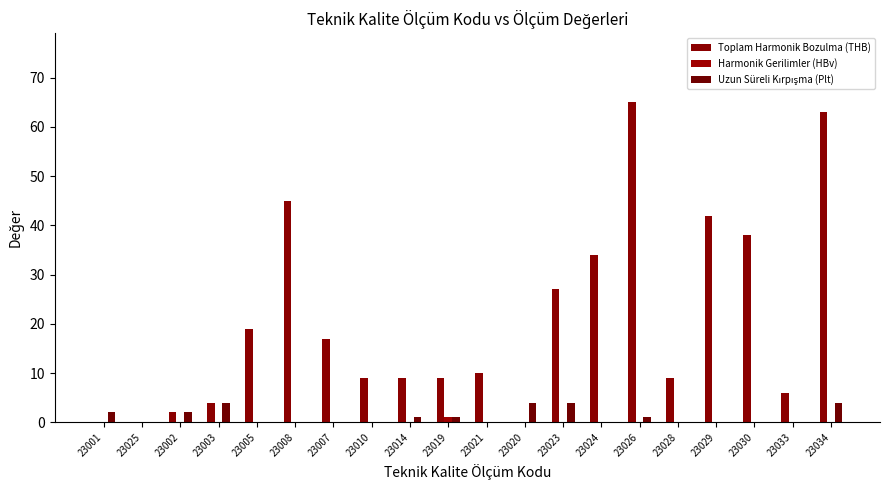

What is the label of the 6th bar from the left?

23008